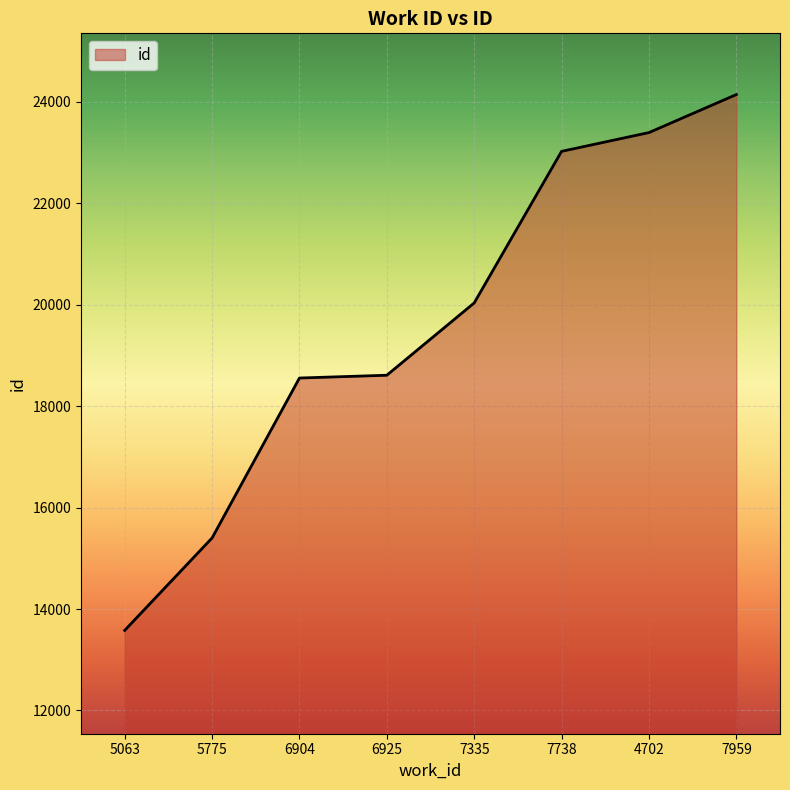

Which has a higher value, 6925 or 7335?

7335